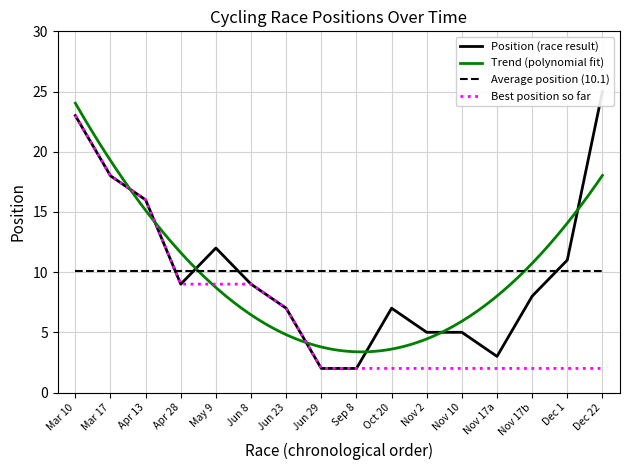

Approximately how many times larger is the value at Apr 28 compared to Sep 8?

4.5